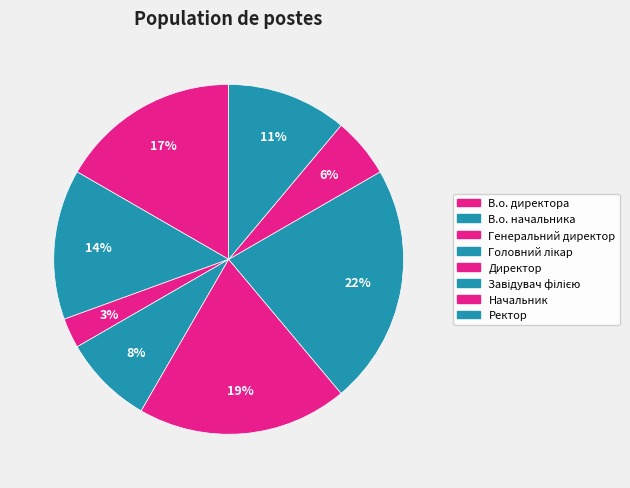

Between Завідувач філією and В.о. директора, which is larger?

Завідувач філією